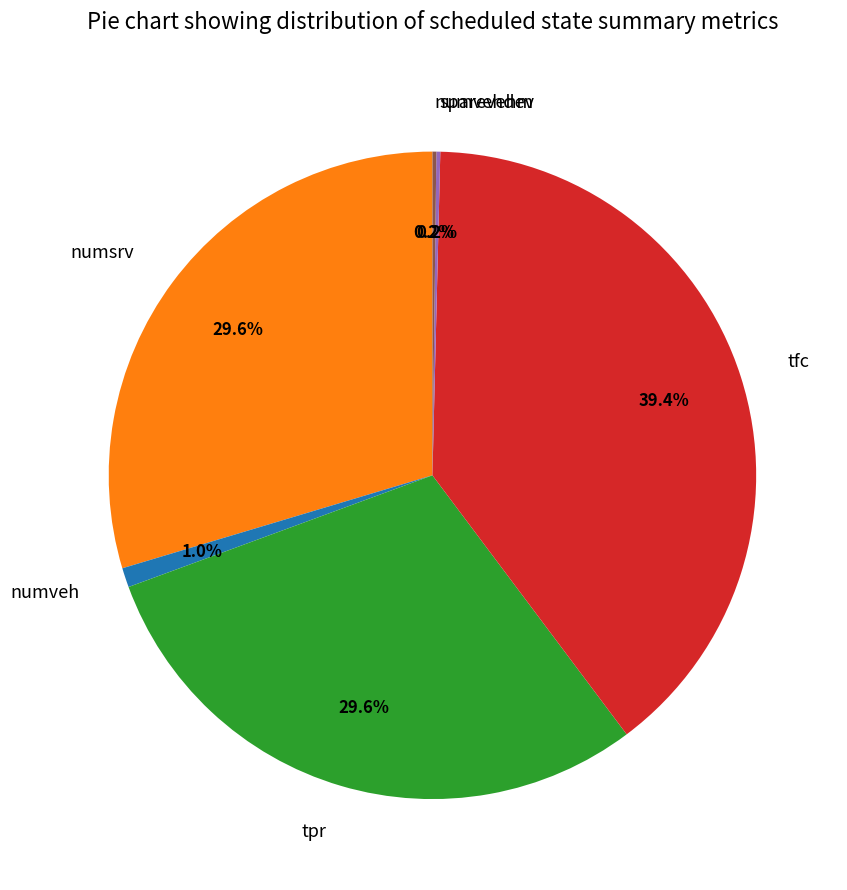

What percentage is the numveh slice, to the nearest percent?

1%